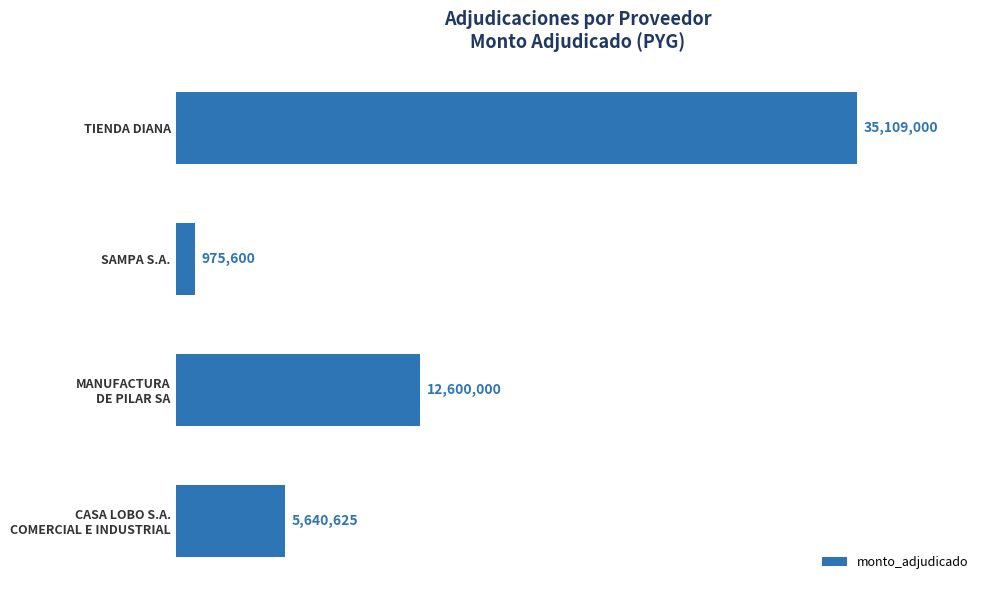

What is the difference between the second highest and second lowest values?

6959375